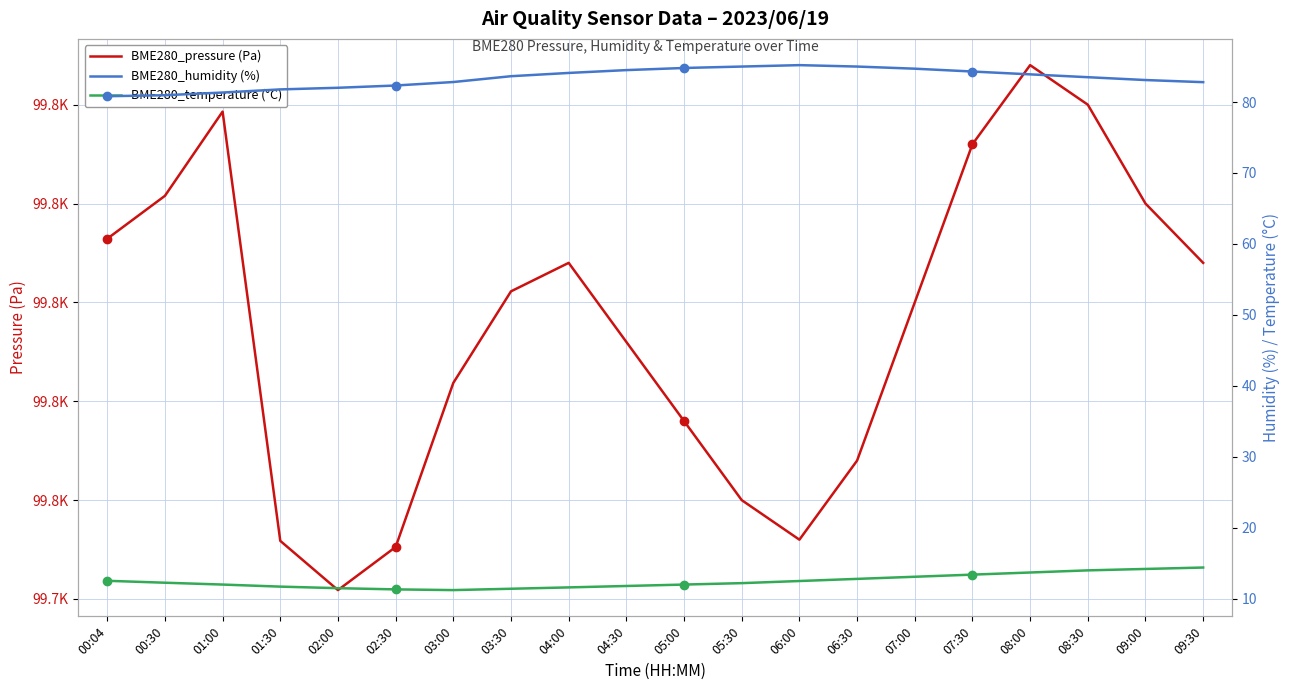

How many interior local peaks does the BME280_pressure series have?

3